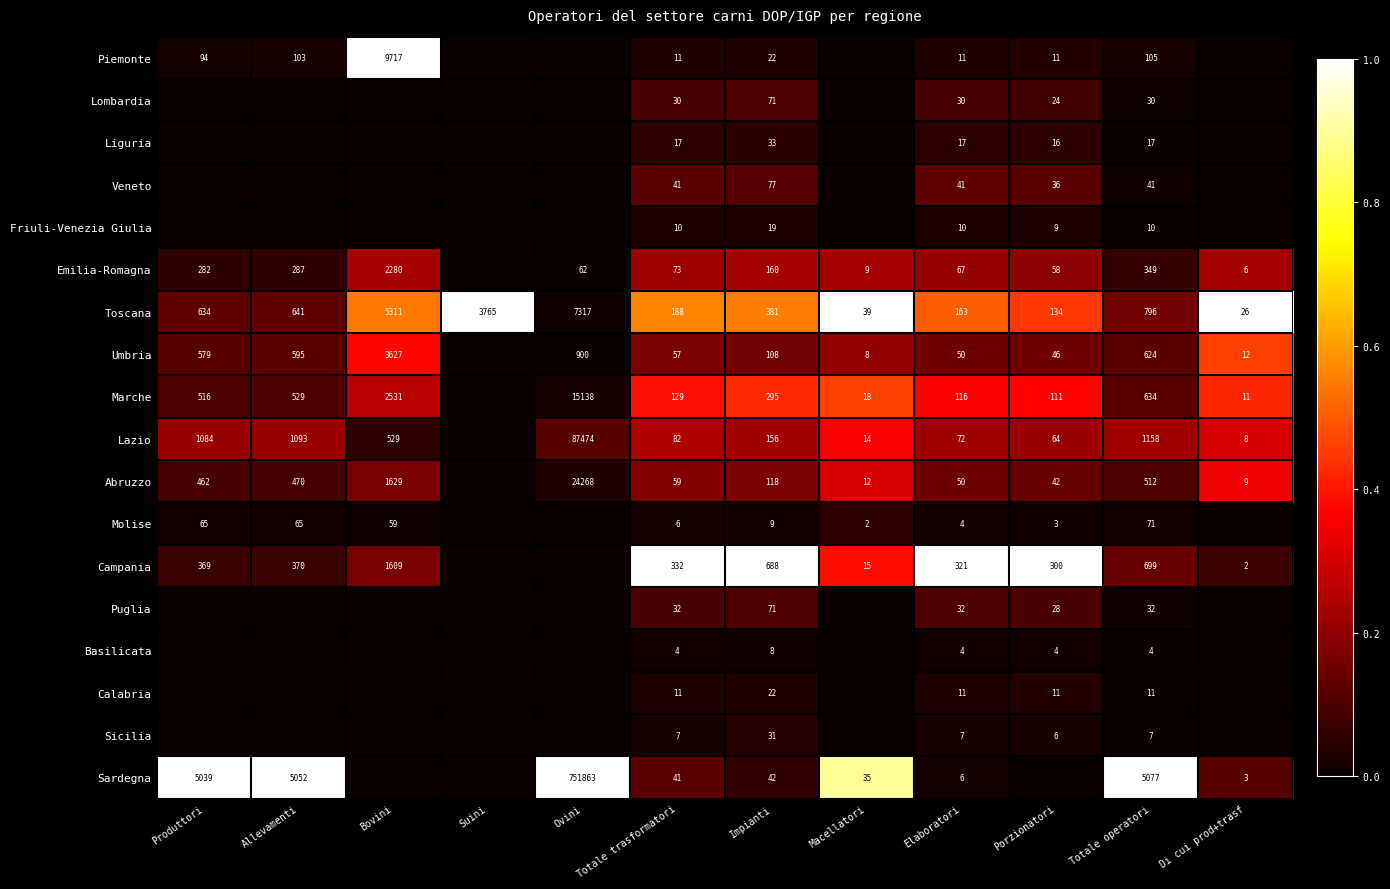

What is the difference between the highest and lowest values at Totale operatori?

5073